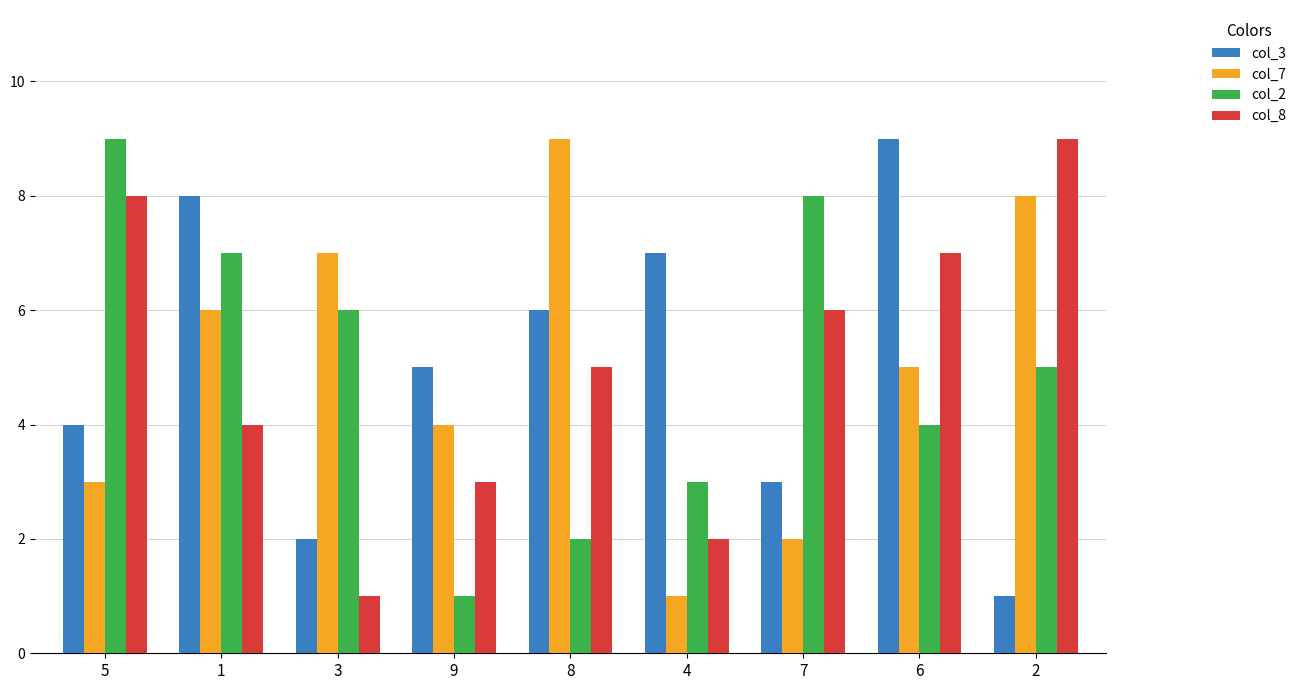

Is the value of col_2 at 3 greater than the value of col_3 at 6?

No